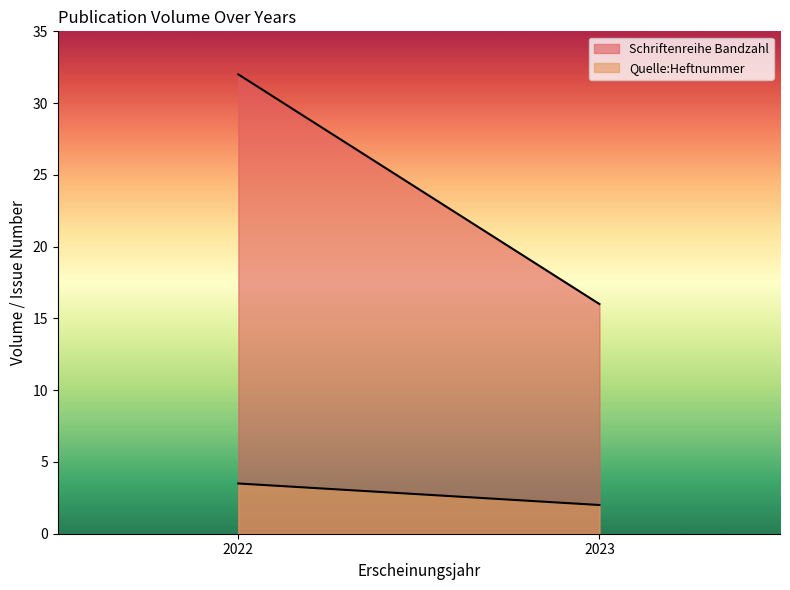

Reading left to right, extract all data points from this chart.

Schriftenreihe Bandzahl: 2022=32.0	2023=16.0
Quelle:Heftnummer: 2022=3.5	2023=2.0